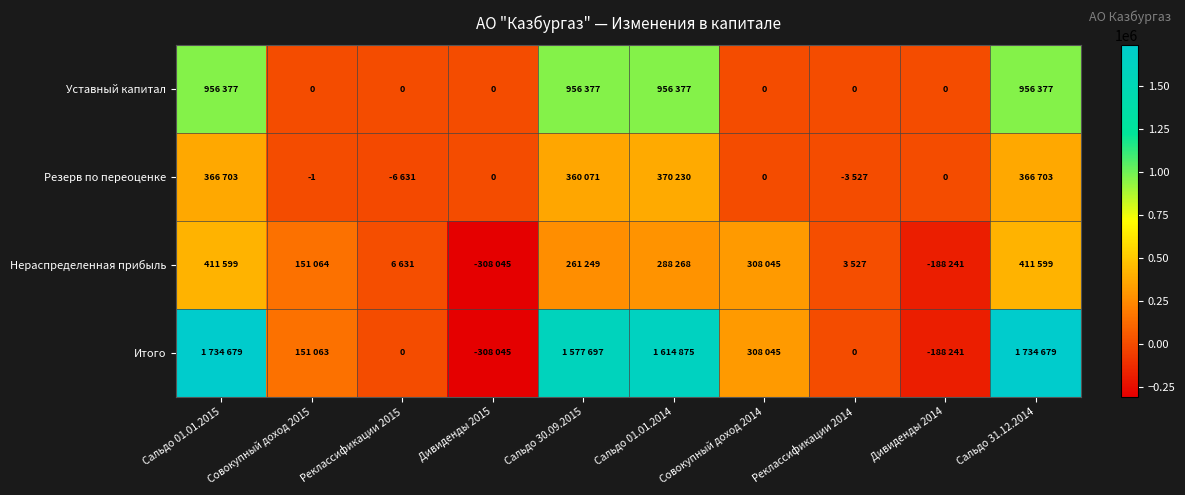

Count the number of categories in the chart.

10